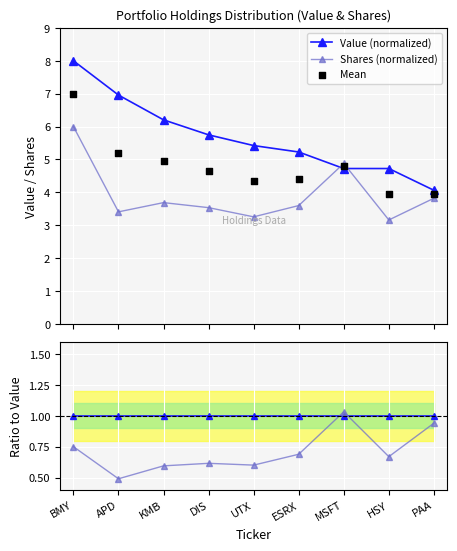

At how many categories does at least one series exceed 6?

3